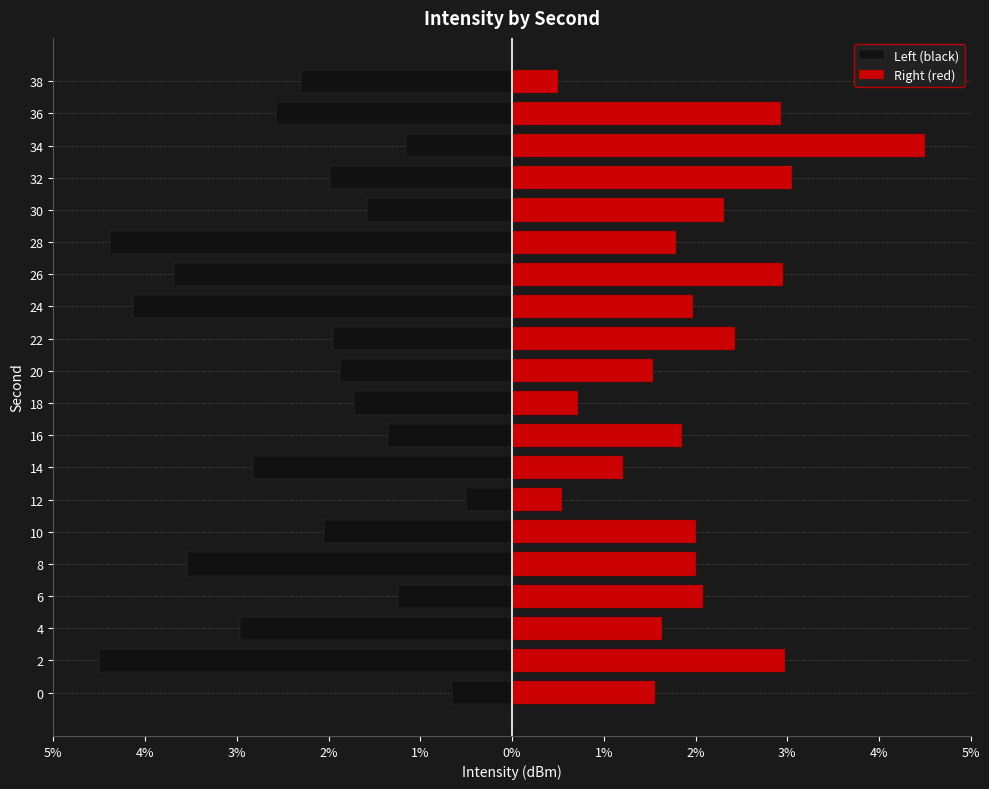

What is the value of the Right (red) bar at the 4th from the left?

2.1